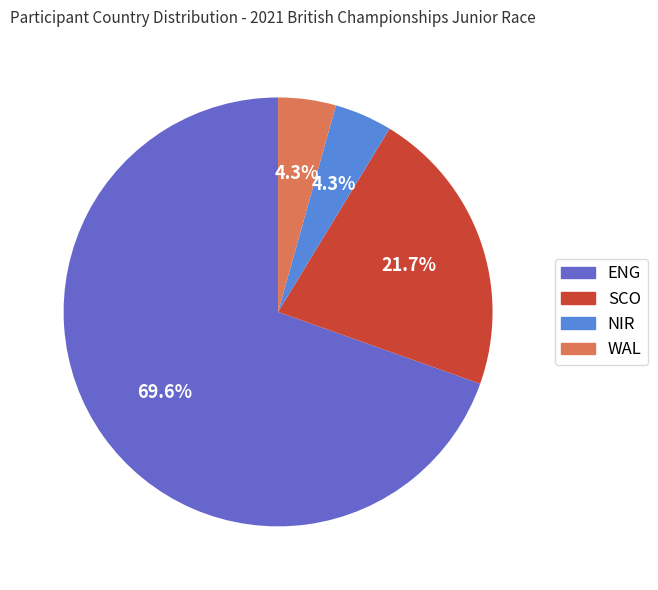

To the nearest percent, what is the difference between the SCO and NIR slice percentages?

17%